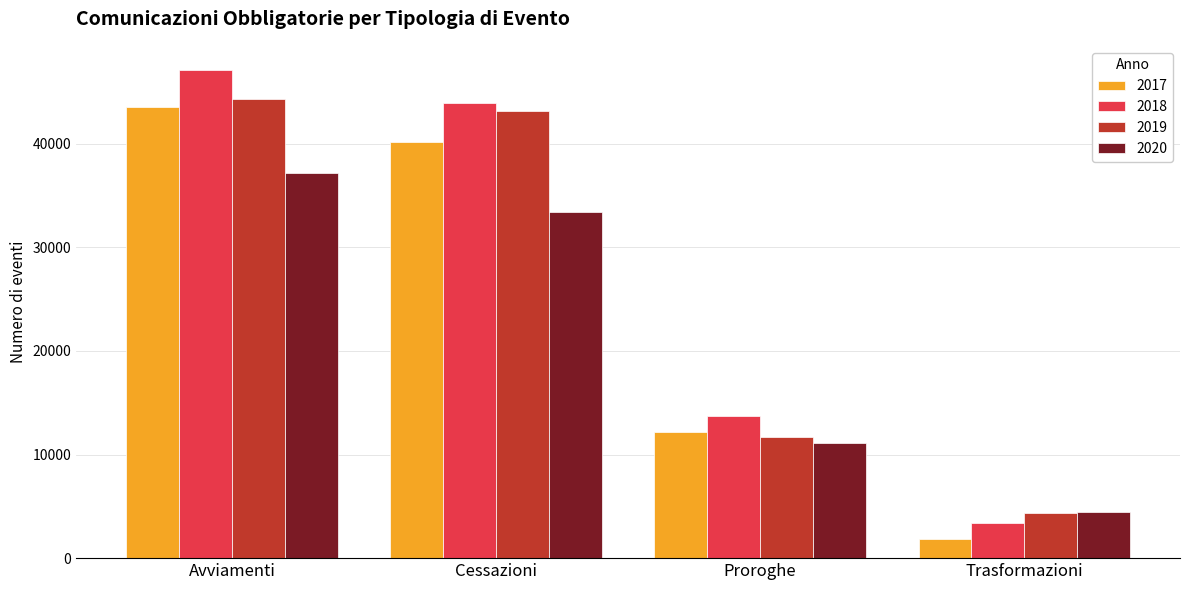

At which label does 2019 reach its peak?

Avviamenti